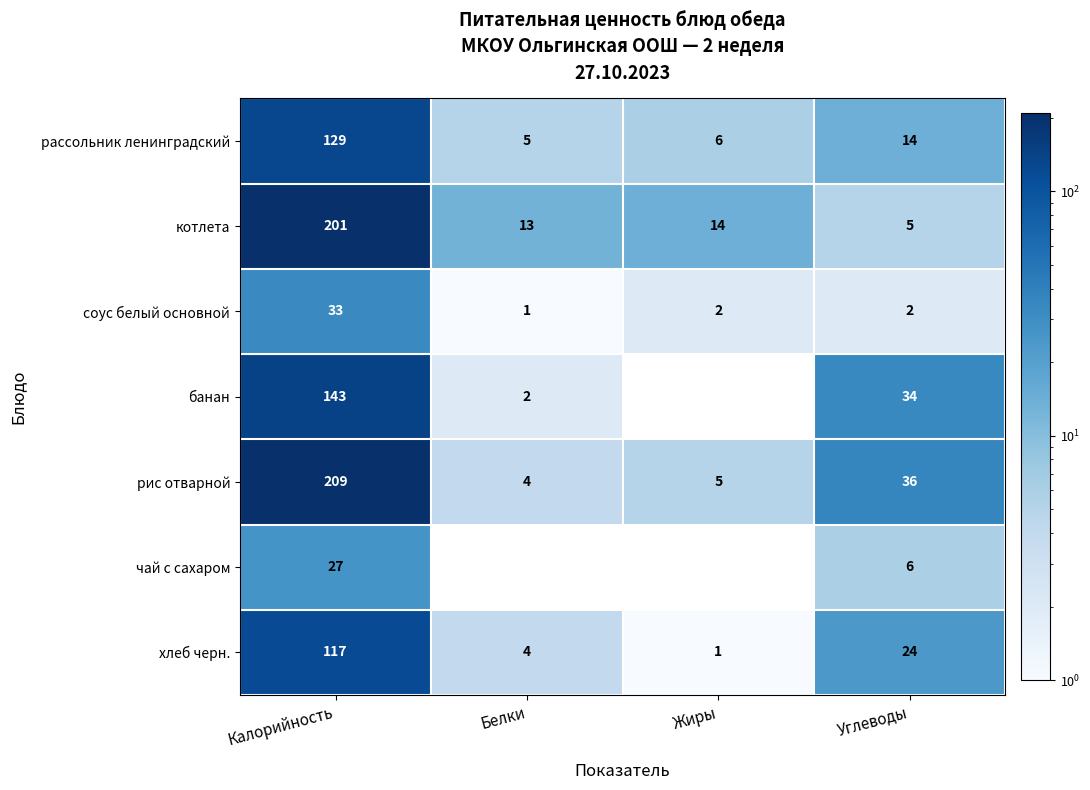

List the labels in order of рассольник ленинградский value, smallest first.

Белки, Жиры, Углеводы, Калорийность